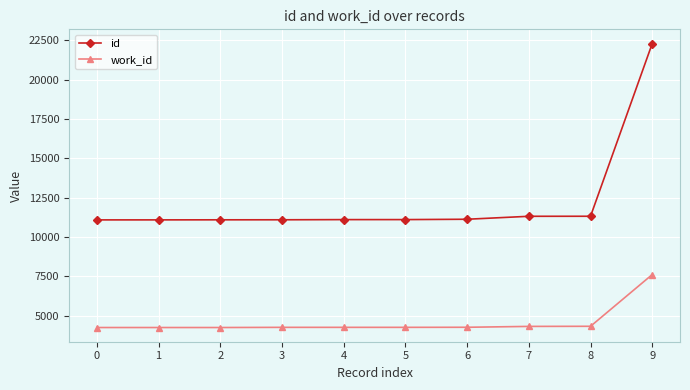

How many lines are shown in the chart?

2